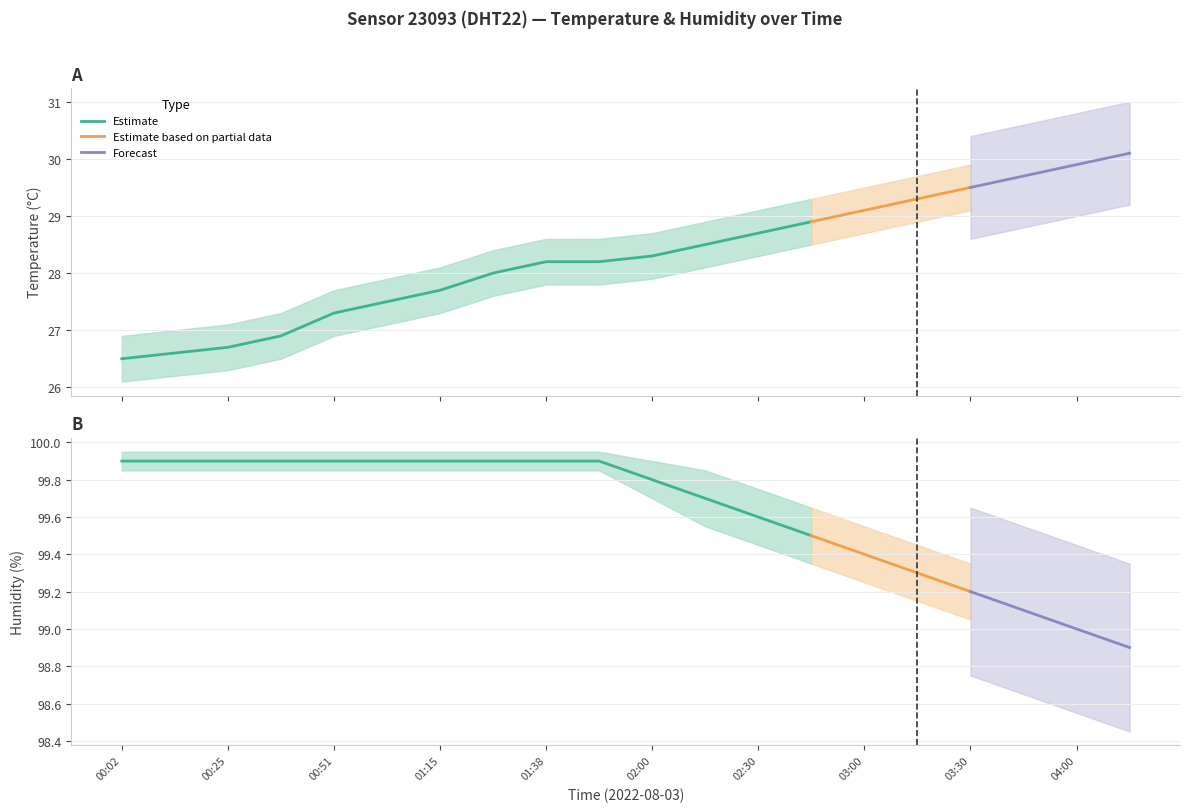

What is the value of the temperature point at the 2nd from the left?

26.6